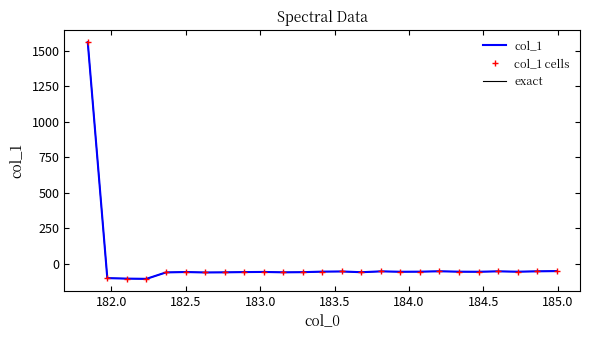

True or false: exact and col_1 cells cross at least once.

False